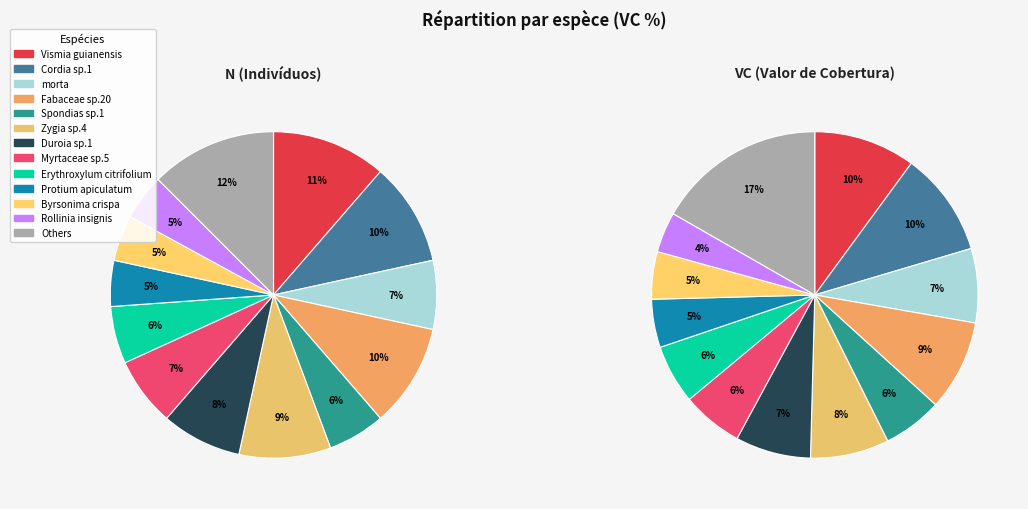

Do 9 and 4 together represent more than half of the pie?

No